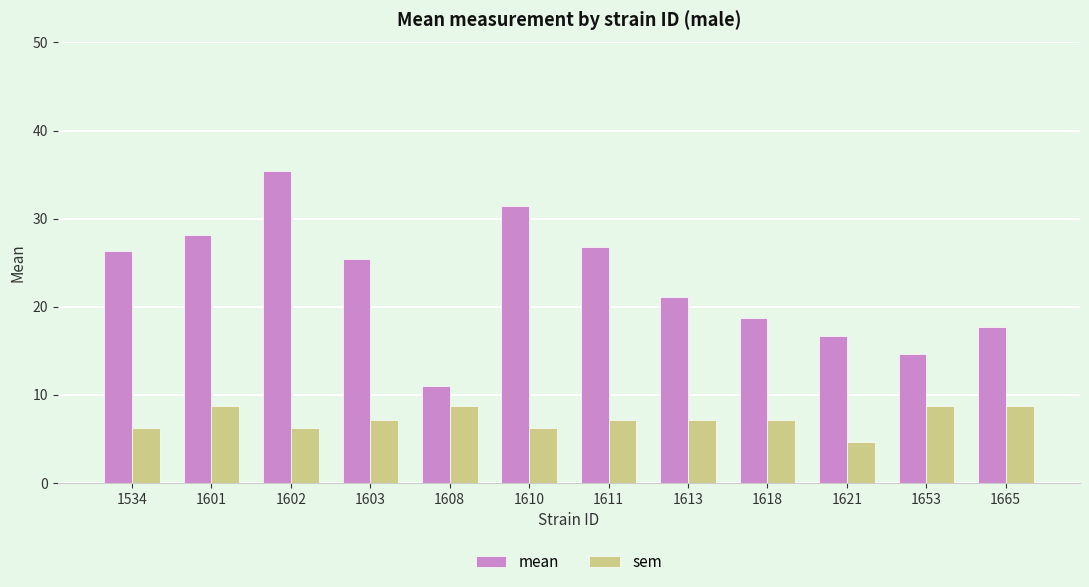

Is the value of sem at 1603 greater than the value of mean at 1665?

No